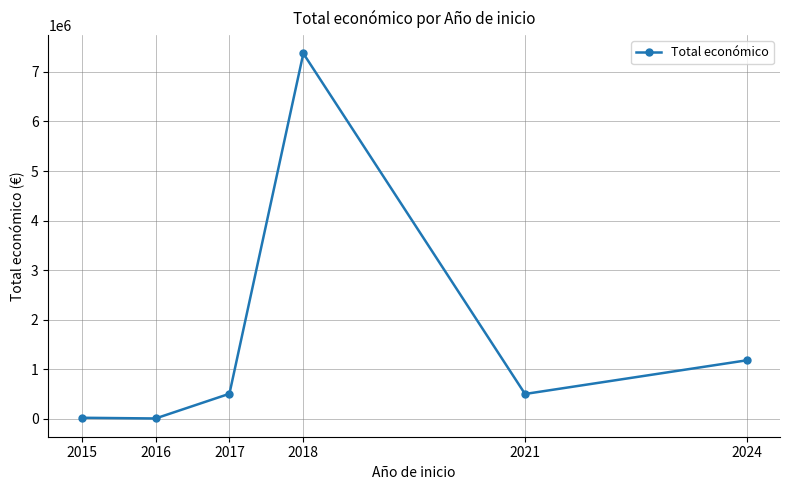

What is the maximum value shown in the chart?

7373712